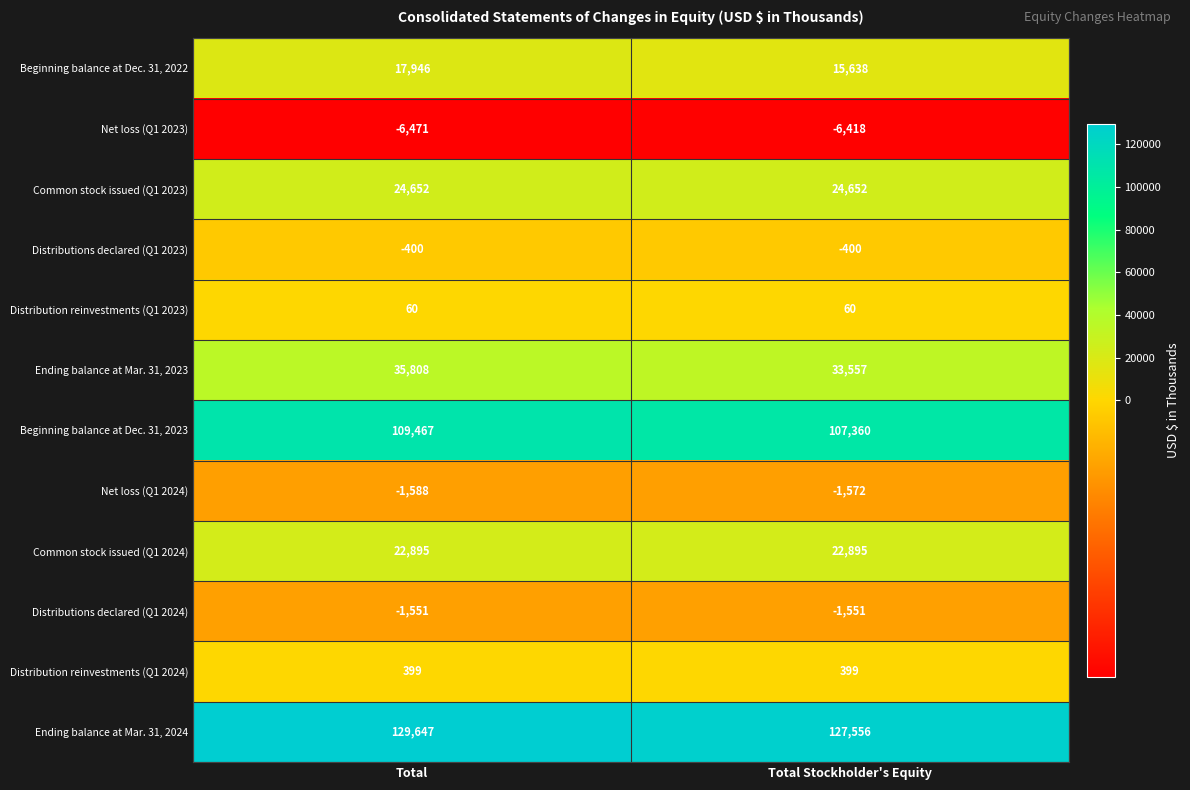

At Total, list the series in order from largest to smallest.

Ending balance at Mar. 31, 2024, Beginning balance at Dec. 31, 2023, Ending balance at Mar. 31, 2023, Common stock issued (Q1 2023), Common stock issued (Q1 2024), Beginning balance at Dec. 31, 2022, Distribution reinvestments (Q1 2024), Distribution reinvestments (Q1 2023), Distributions declared (Q1 2023), Distributions declared (Q1 2024), Net loss (Q1 2024), Net loss (Q1 2023)